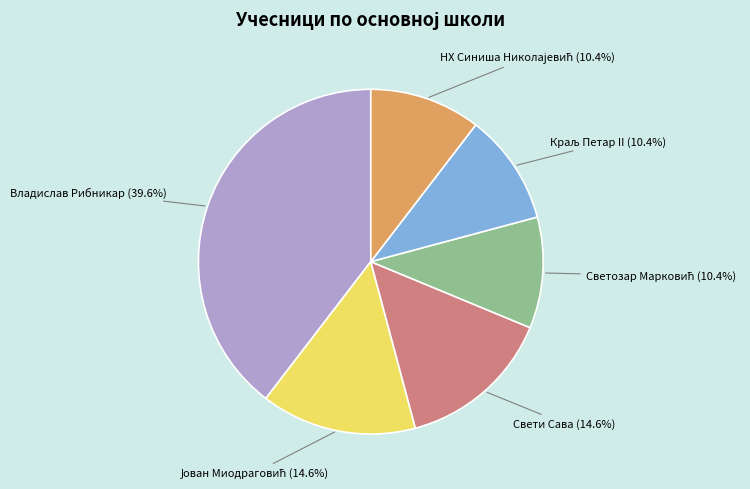

Which category has the biggest portion of the pie?

Владислав Рибникар